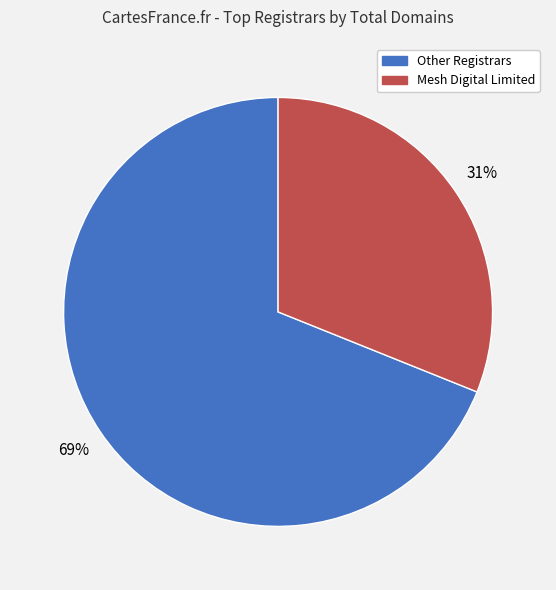

Is there any slice that represents more than half of the pie?

Yes